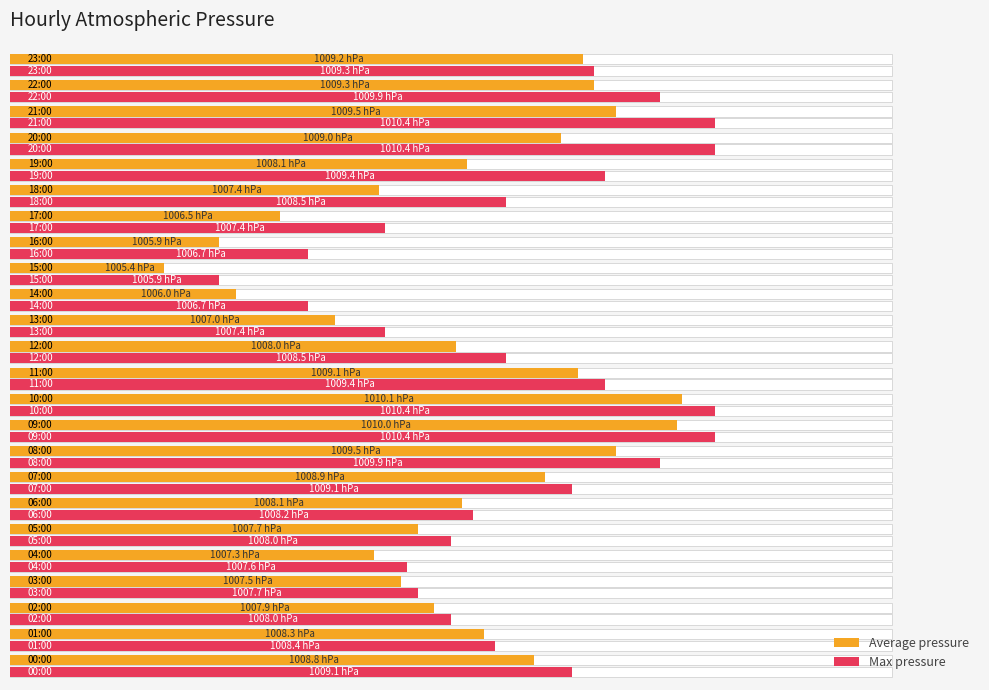

How many bars are there in total?

48